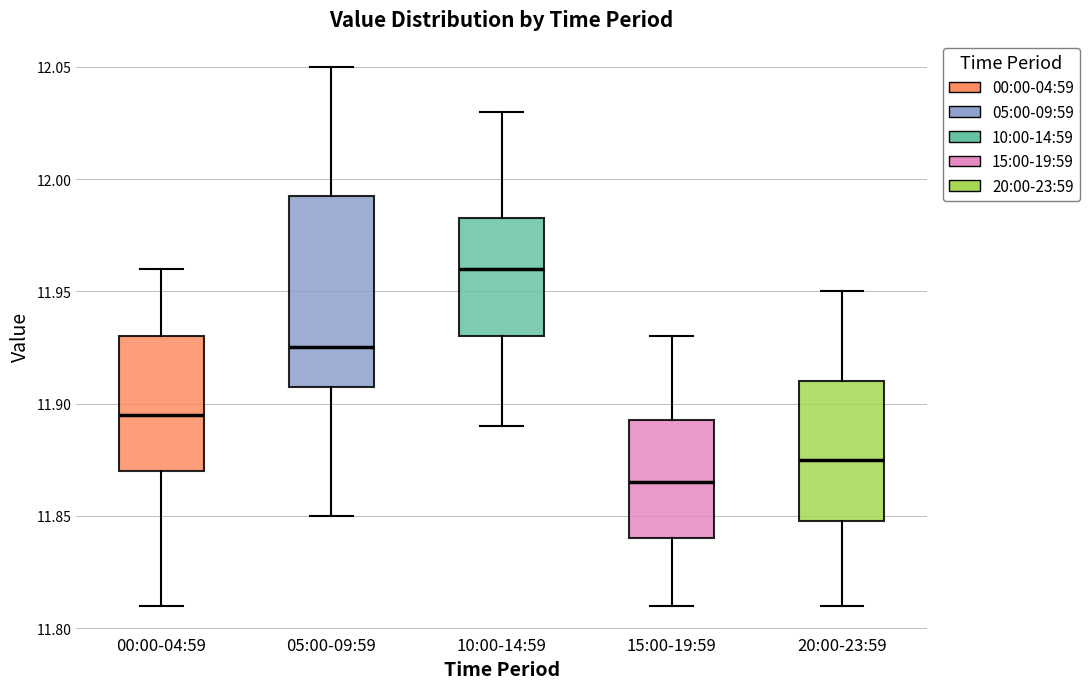

Which box is the tallest, from its lower edge to its upper edge?

05:00-09:59